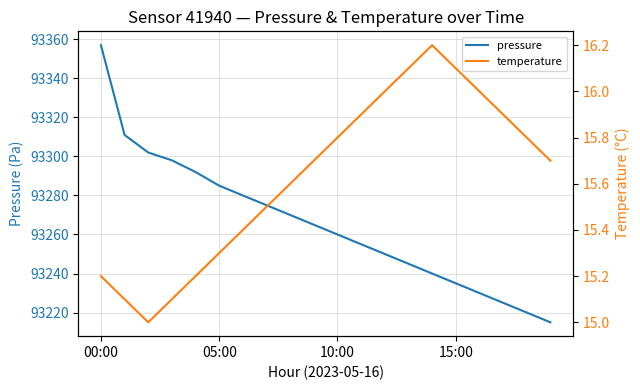

True or false: temperature and pressure intersect in this chart.

False